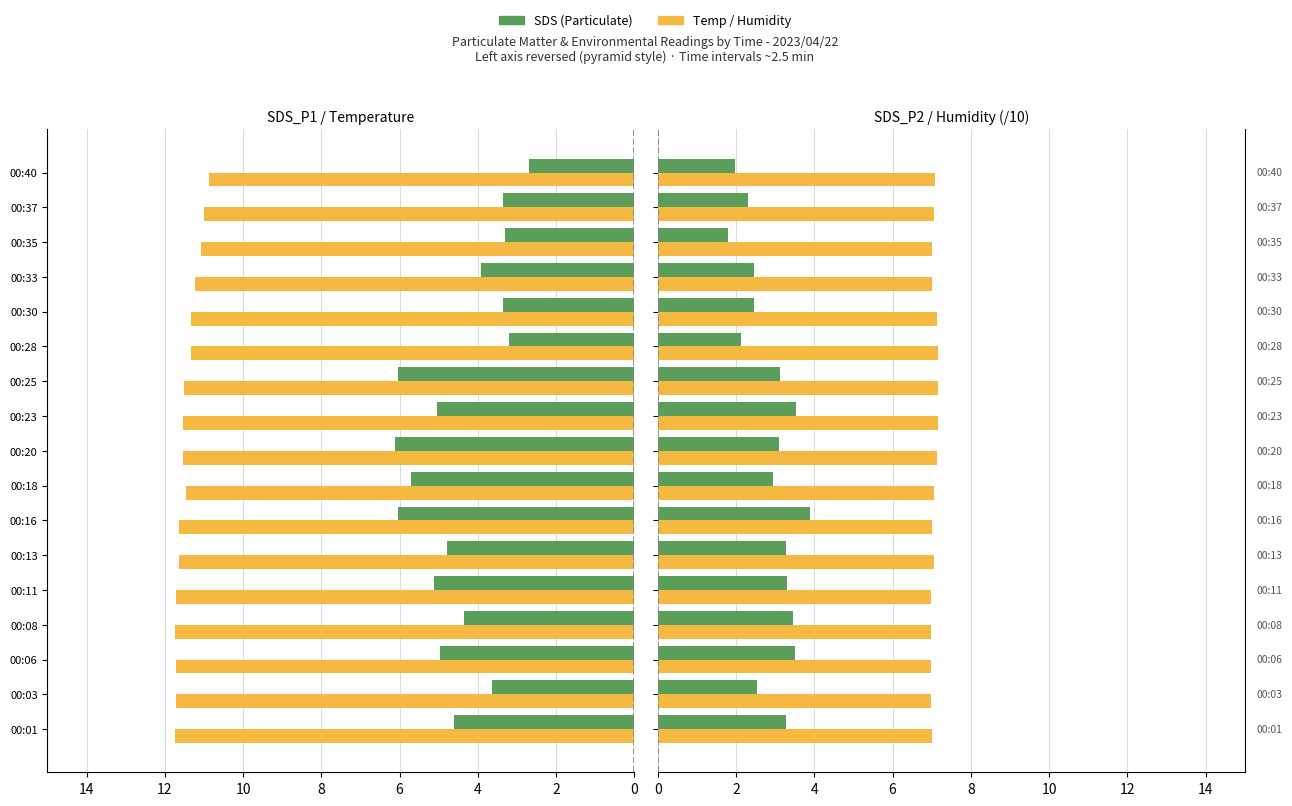

Reading left to right, what are all the values shown in this chart?

SDS_P1: 4.6	3.6	5.0	4.3	5.1	4.8	6.0	5.7	6.1	5.0	6.0	3.2	3.4	3.9	3.3	3.4	2.7
BME280_temperature: 11.7	11.7	11.7	11.8	11.7	11.6	11.7	11.5	11.5	11.5	11.5	11.3	11.3	11.2	11.1	11.0	10.9
SDS_P2: 3.3	2.5	3.5	3.5	3.3	3.3	3.9	3.0	3.1	3.5	3.1	2.1	2.5	2.5	1.8	2.3	2.0
BME280_humidity (/10): 7.0	7.0	7.0	7.0	7.0	7.1	7.0	7.0	7.1	7.2	7.2	7.2	7.1	7.0	7.0	7.0	7.1